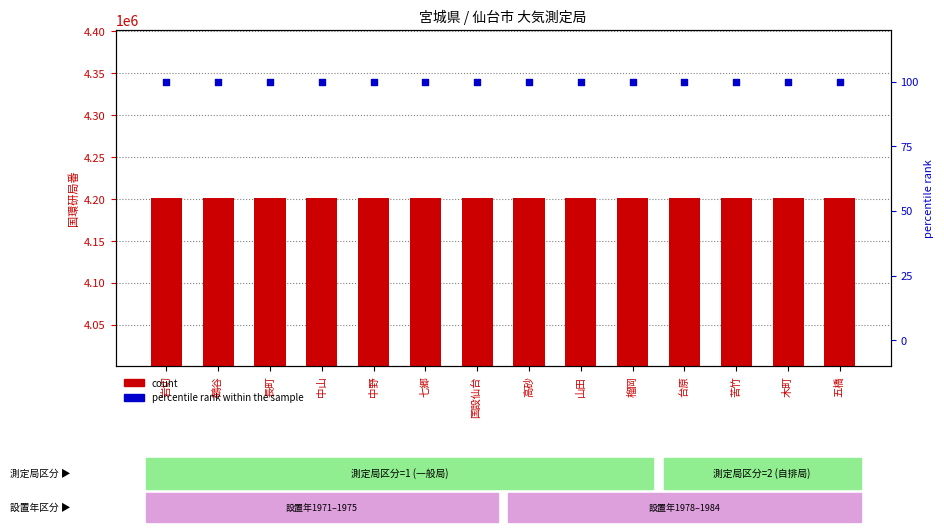

Is the value of percentile rank within the sample at 山田 greater than the value of count at 五橋?

No